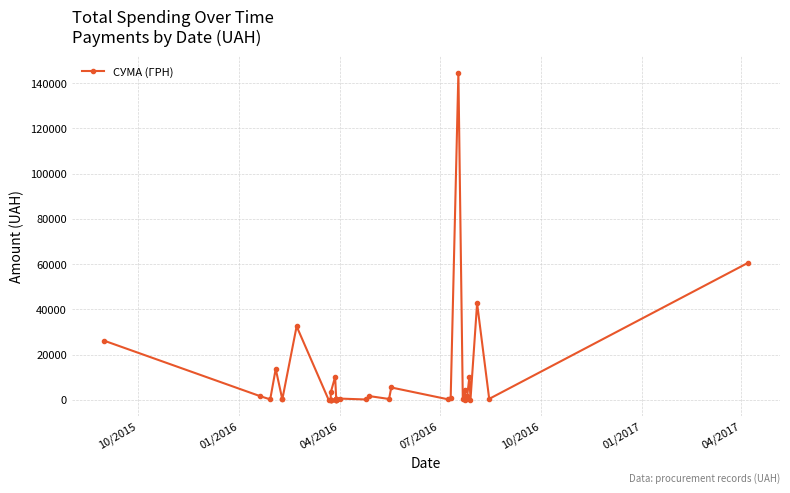

Count the number of categories in the chart.

40